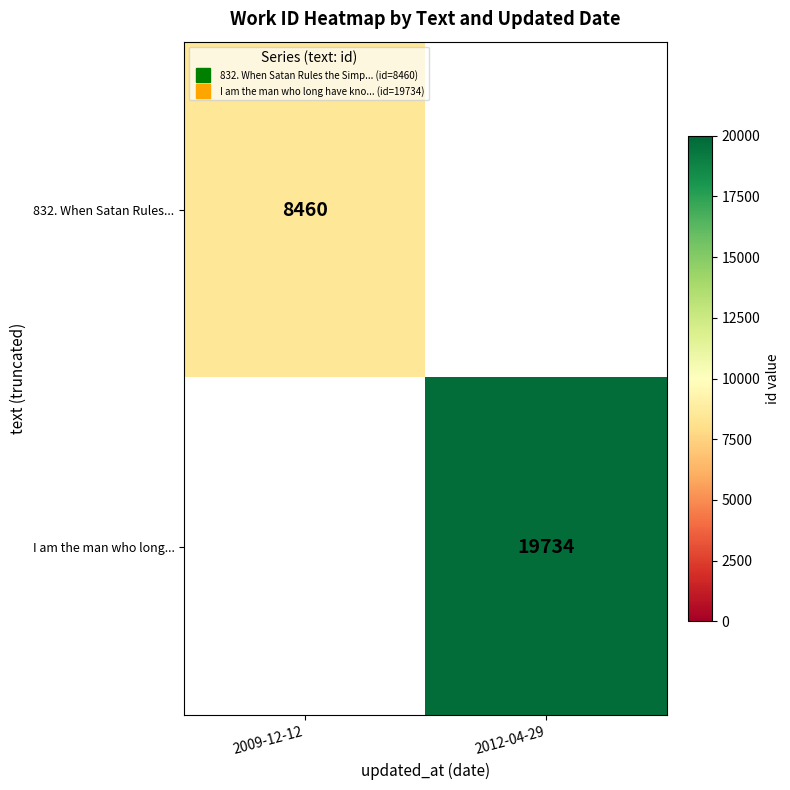

List the series in order of their overall mean, lowest first.

832. When Satan Rules..., I am the man who long...